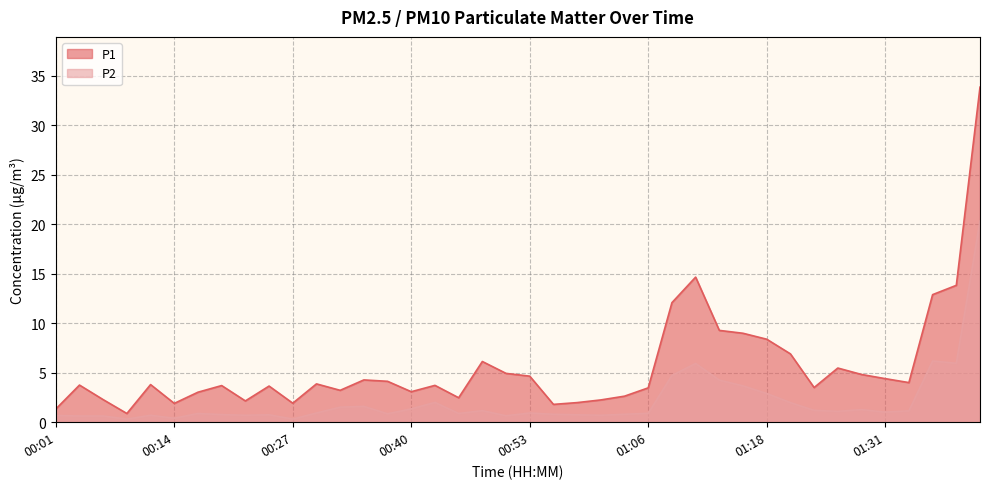

At 00:22, list the series in order from smallest to largest.

P2, P1